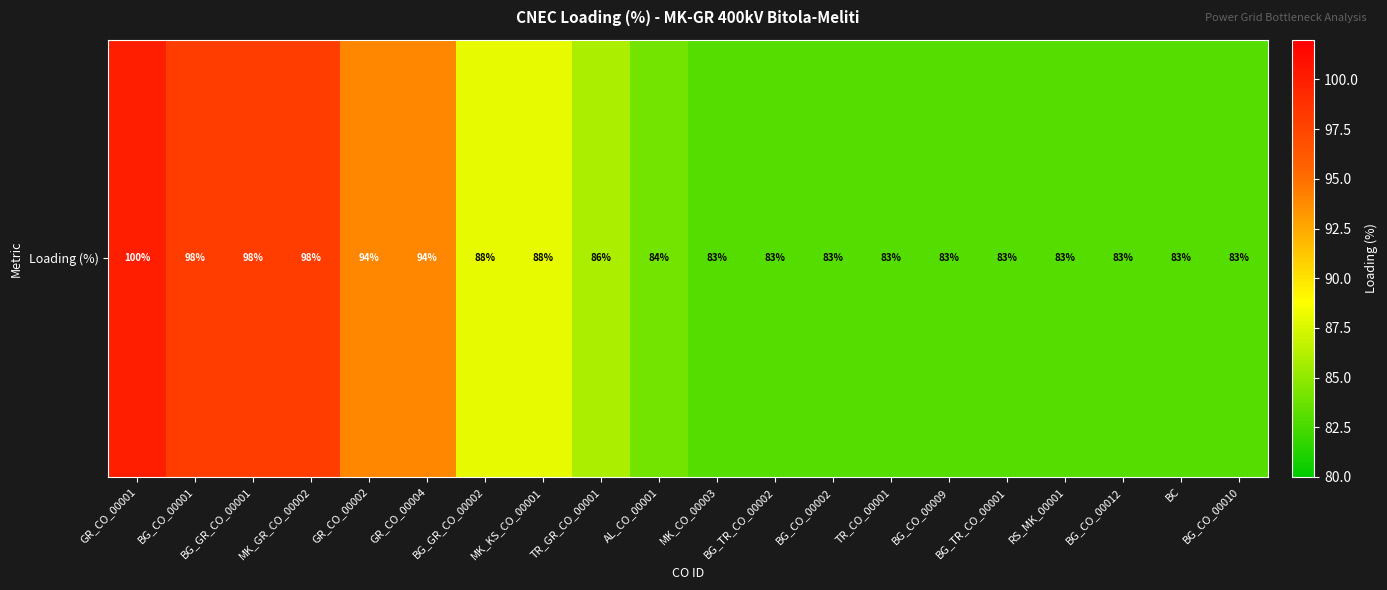

The value at BG_CO_00012 is 83. True or false?

True